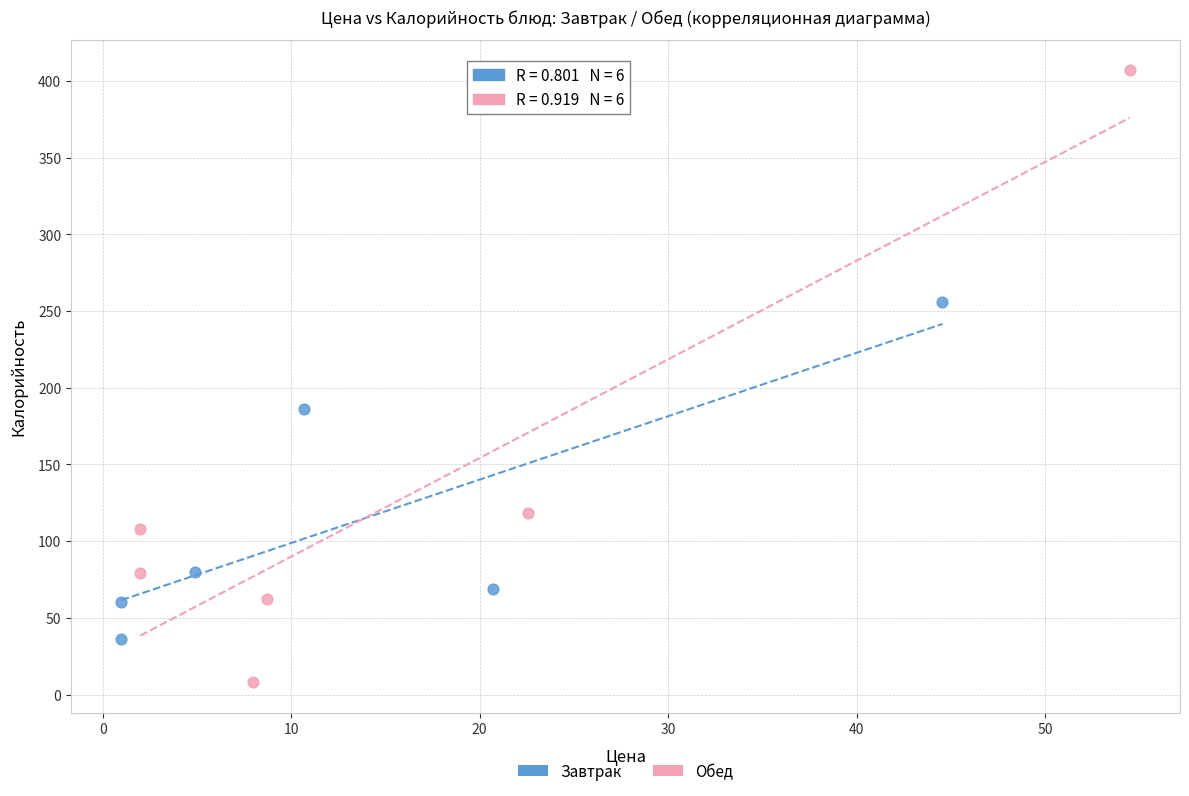

Which series reaches the minimum Y coordinate?

Обед